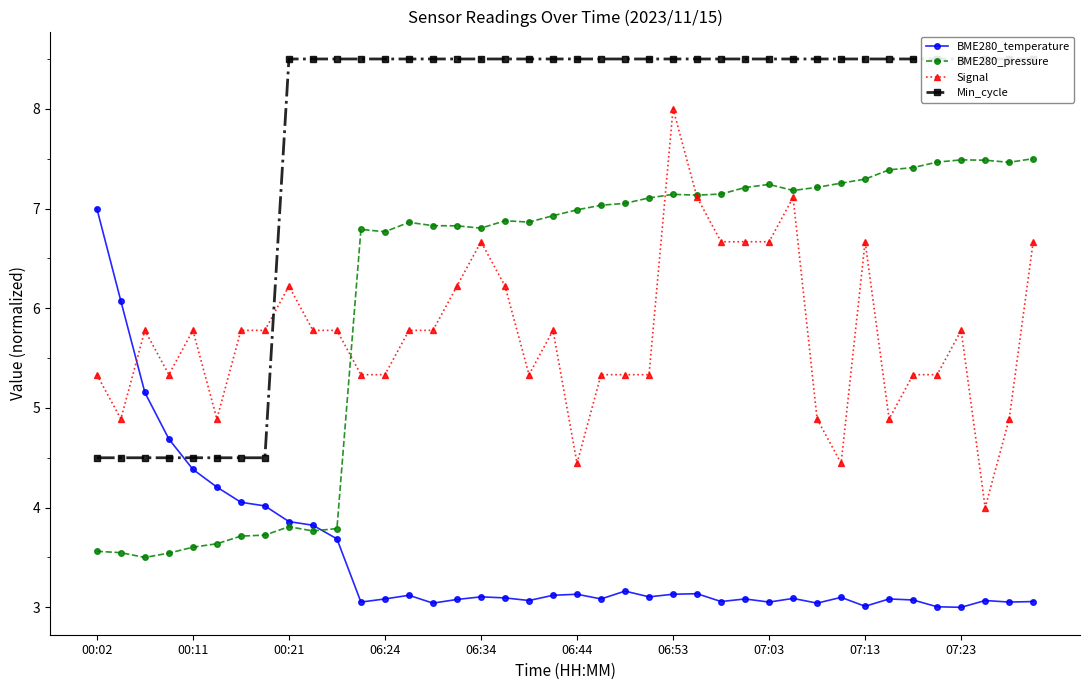

What is the maximum value for Signal?

8.0